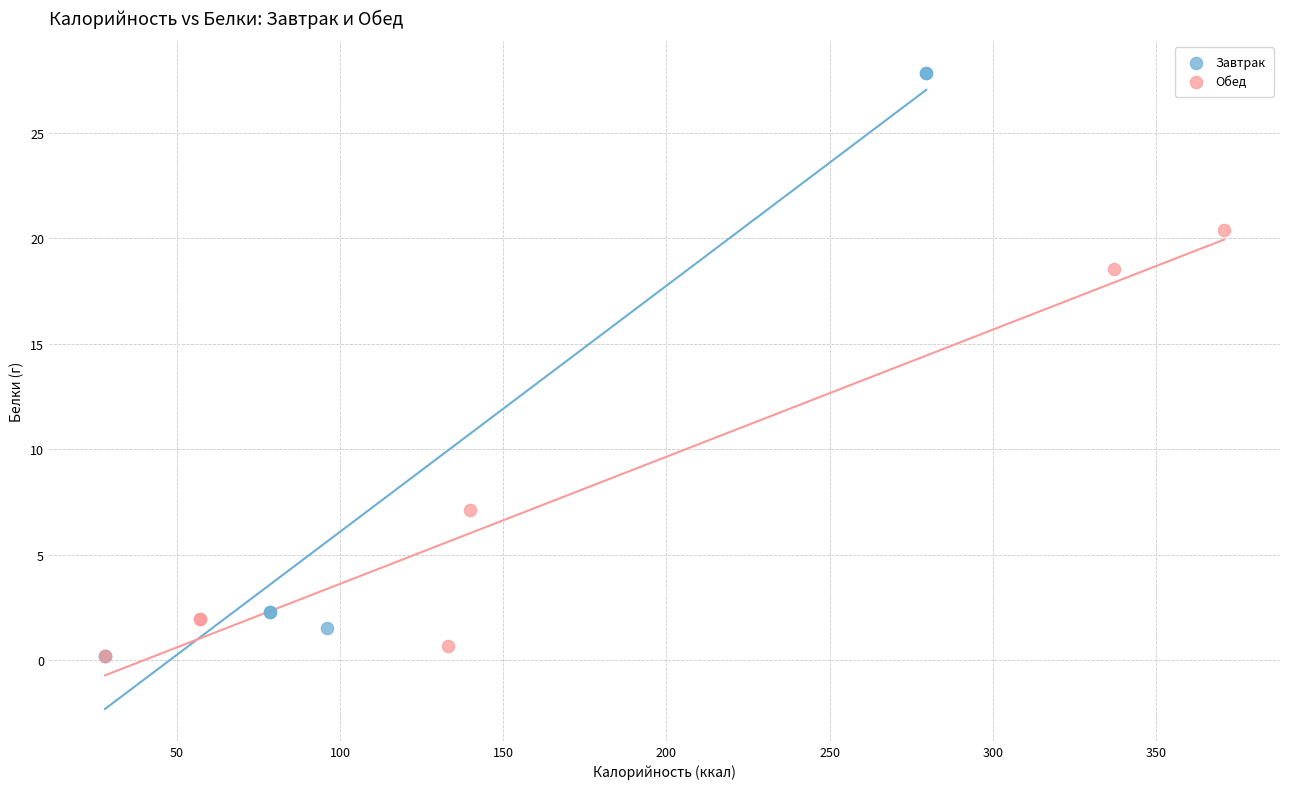

Which series has the largest Y range (max minus min)?

Завтрак